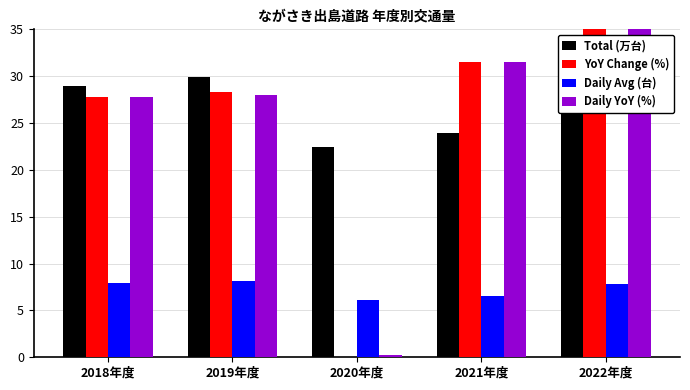

Where does the Total (万台) series first go above 28?

2018年度